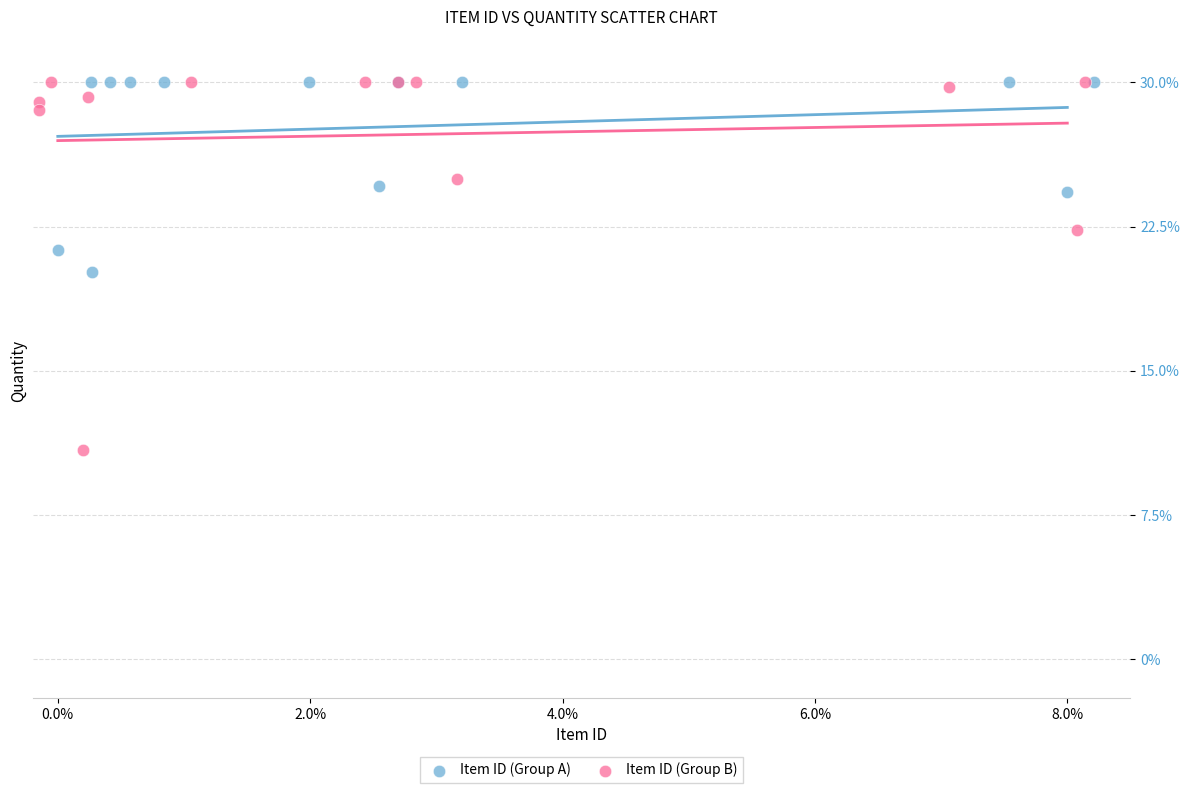

Which series reaches the minimum Y coordinate?

Item ID (Group B)